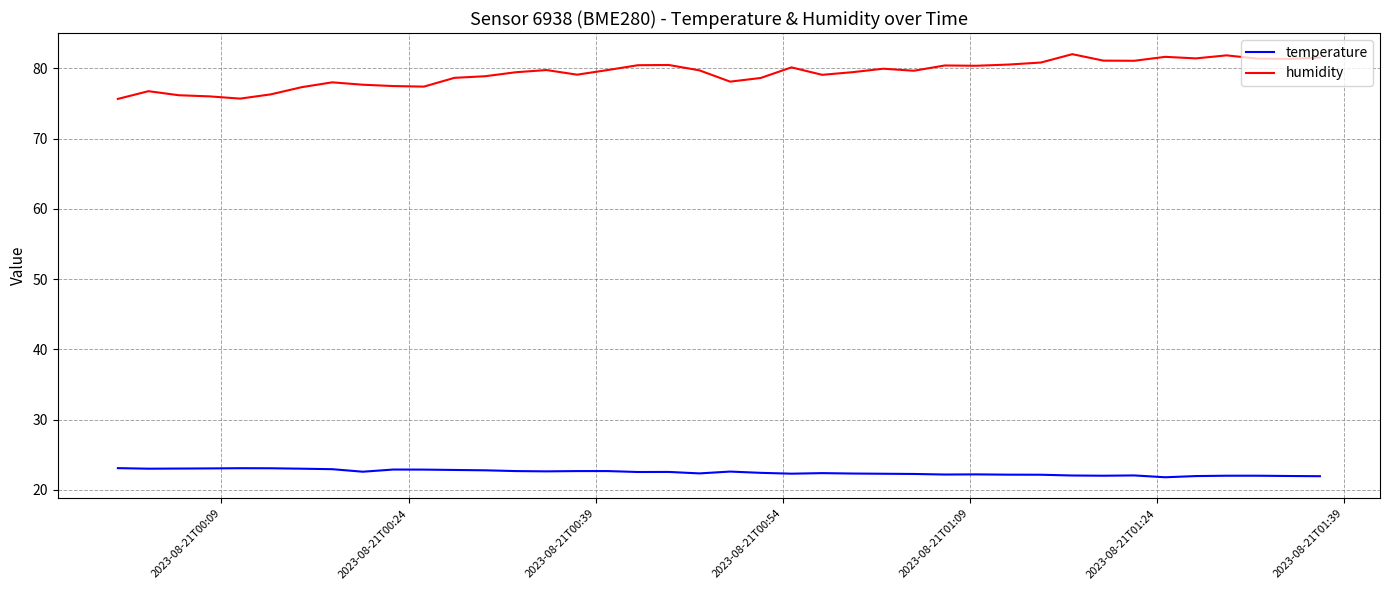

True or false: humidity and temperature cross at least once.

False